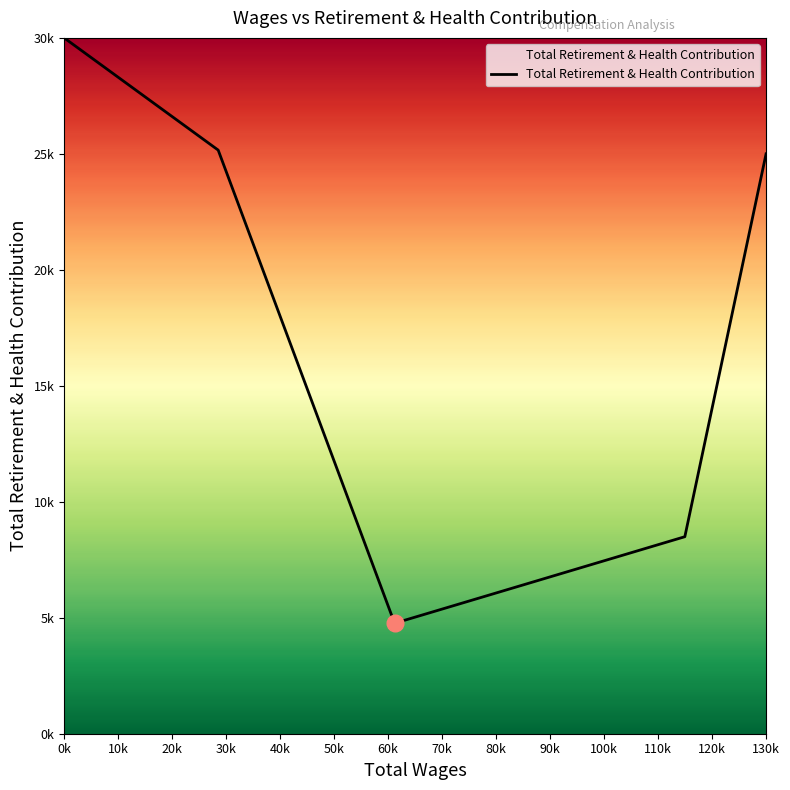

Is this an area chart (filled region under the line)?

Yes